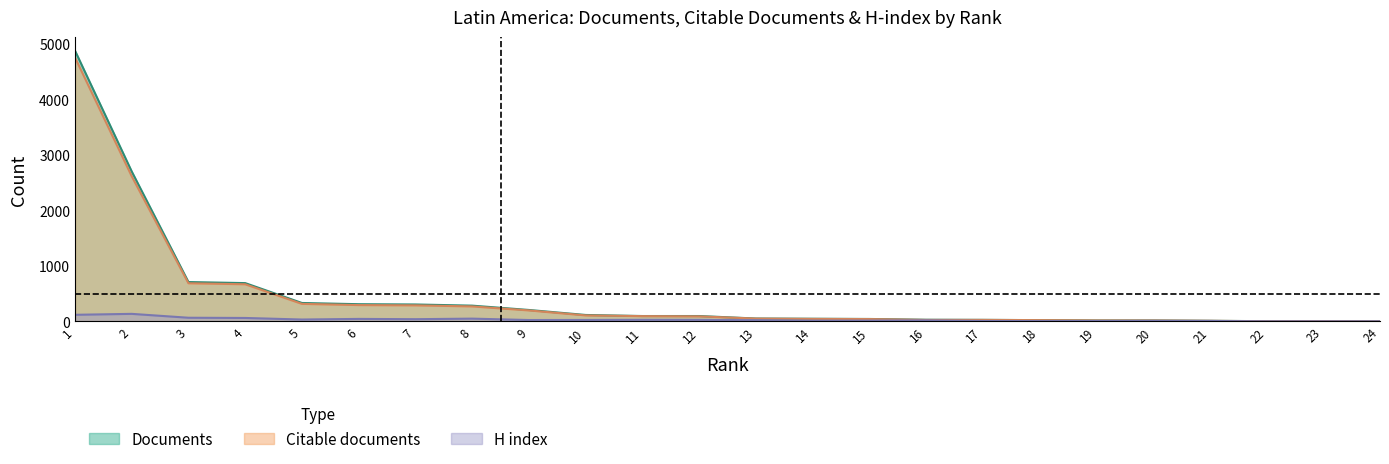

Which series has the largest total across all categories?

Documents